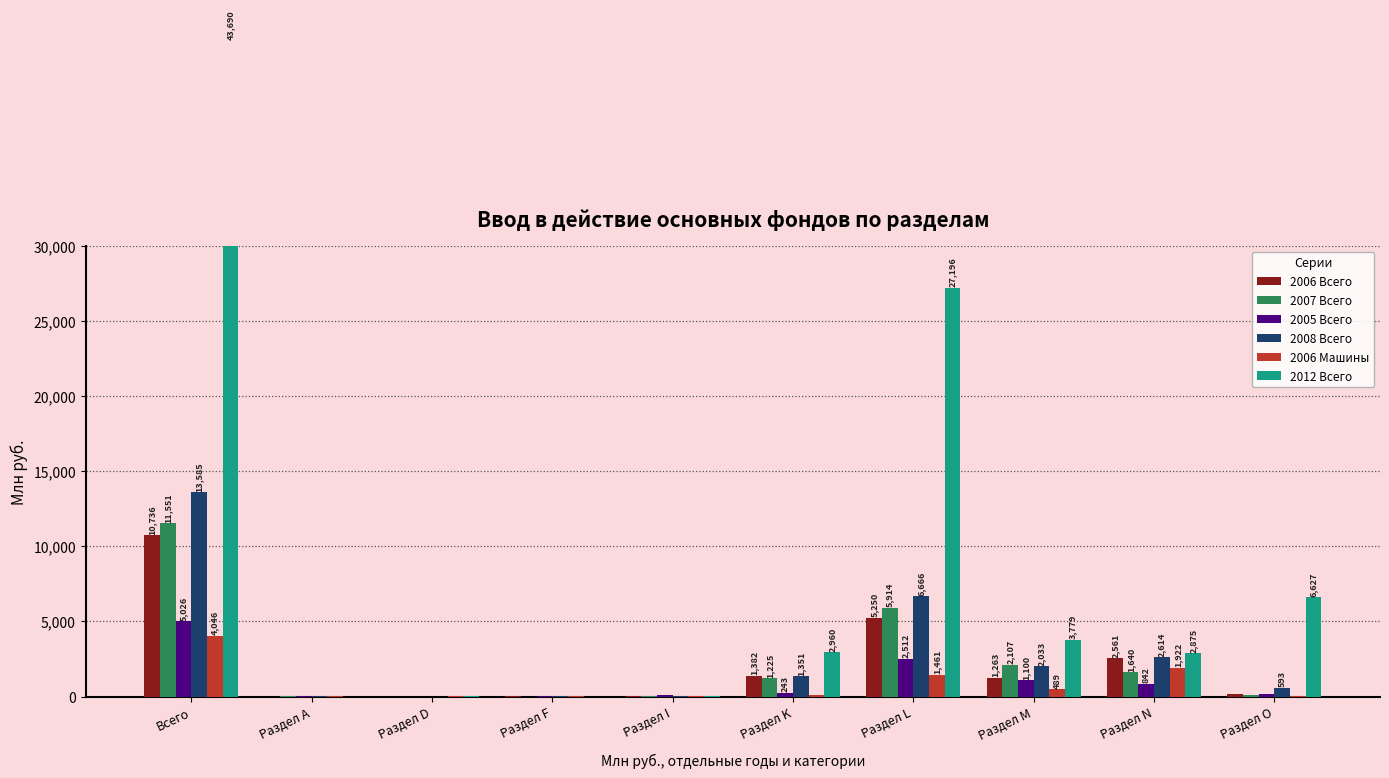

True or false: 2006 Всего has a value of -3968 at Раздел D.

False